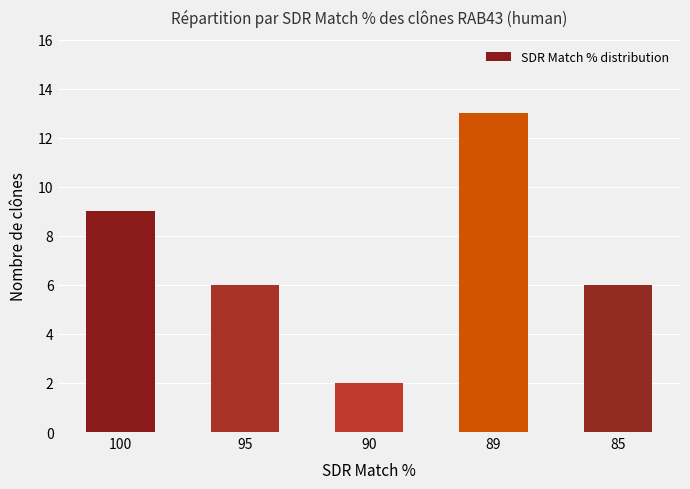

What is the minimum value shown in the chart?

2